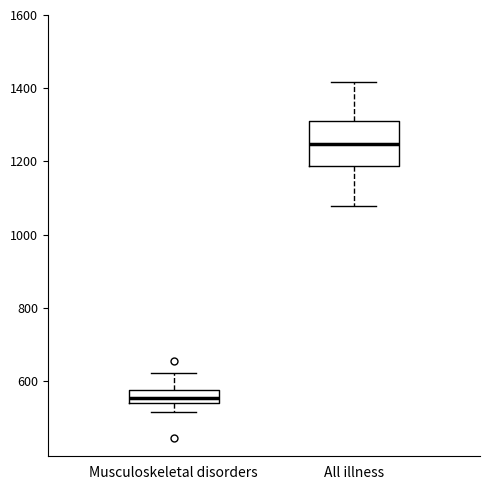

Where is the upper edge of the box for All illness on the y-axis? The values are not printed on the chart, so give them approximately, as read against the axis.

1320